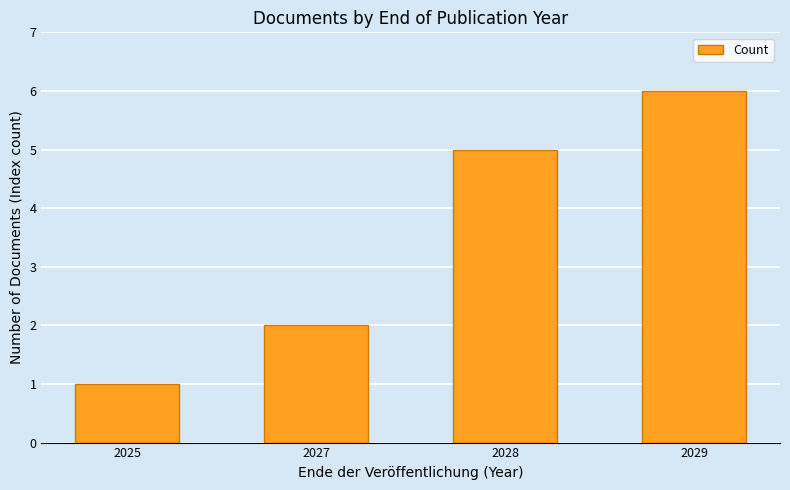

Which category has the lowest value across all series?

2025